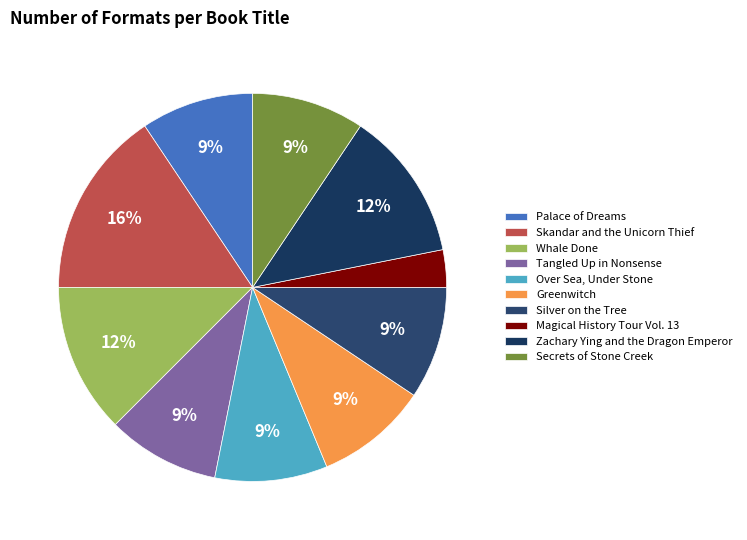

Is it true that Over Sea, Under Stone is 9% of the pie?

True